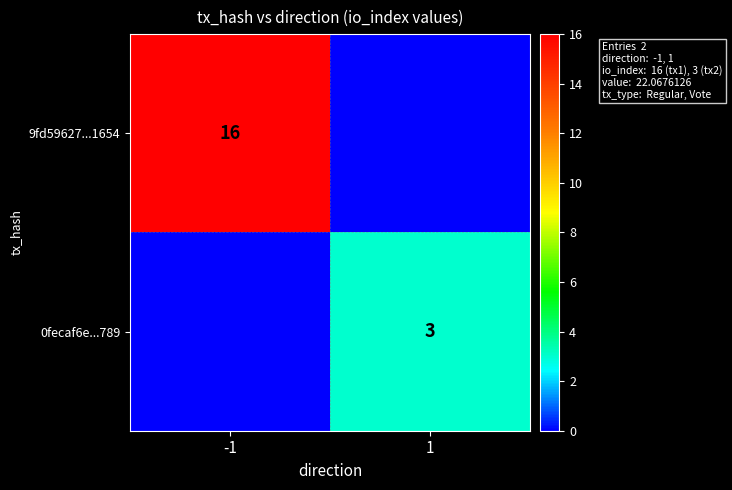

The value of 0fecaf6e...789 at 1 is 4. True or false?

False